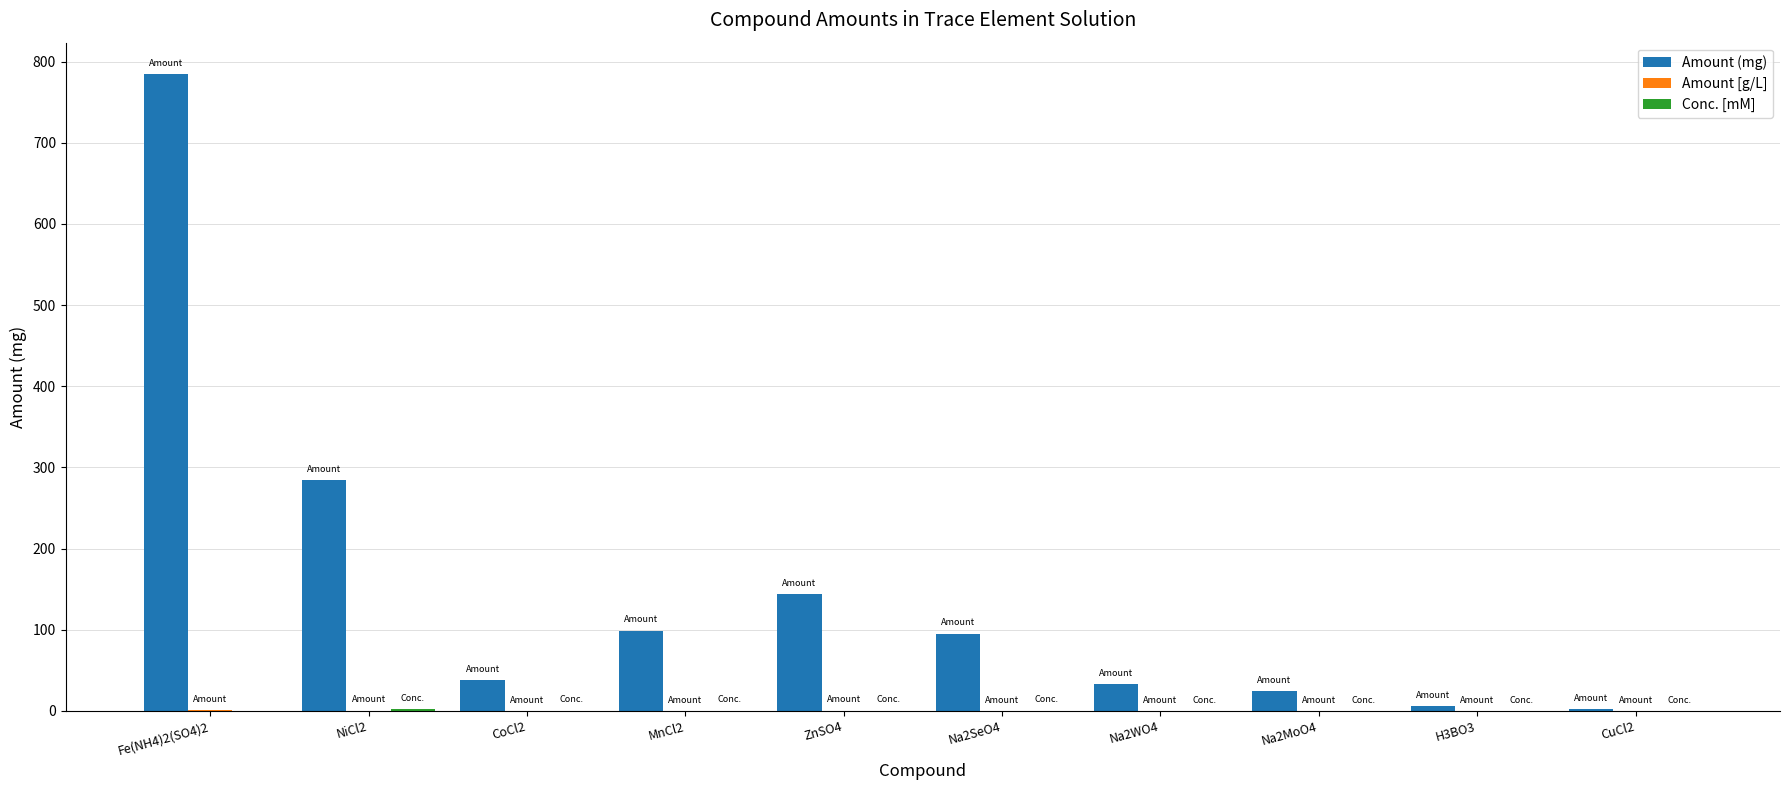

Which series has the widest spread of values?

Amount (mg)